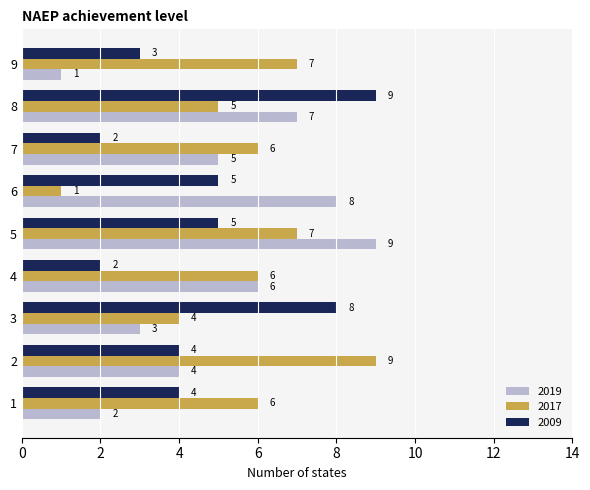

At which label does 2019 reach its peak?

5